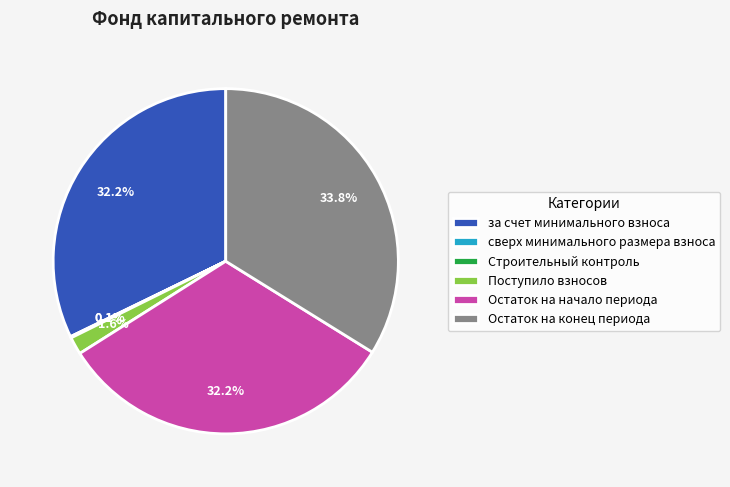

Combined, do Поступило взносов and Остаток на конец периода account for over 50%?

No